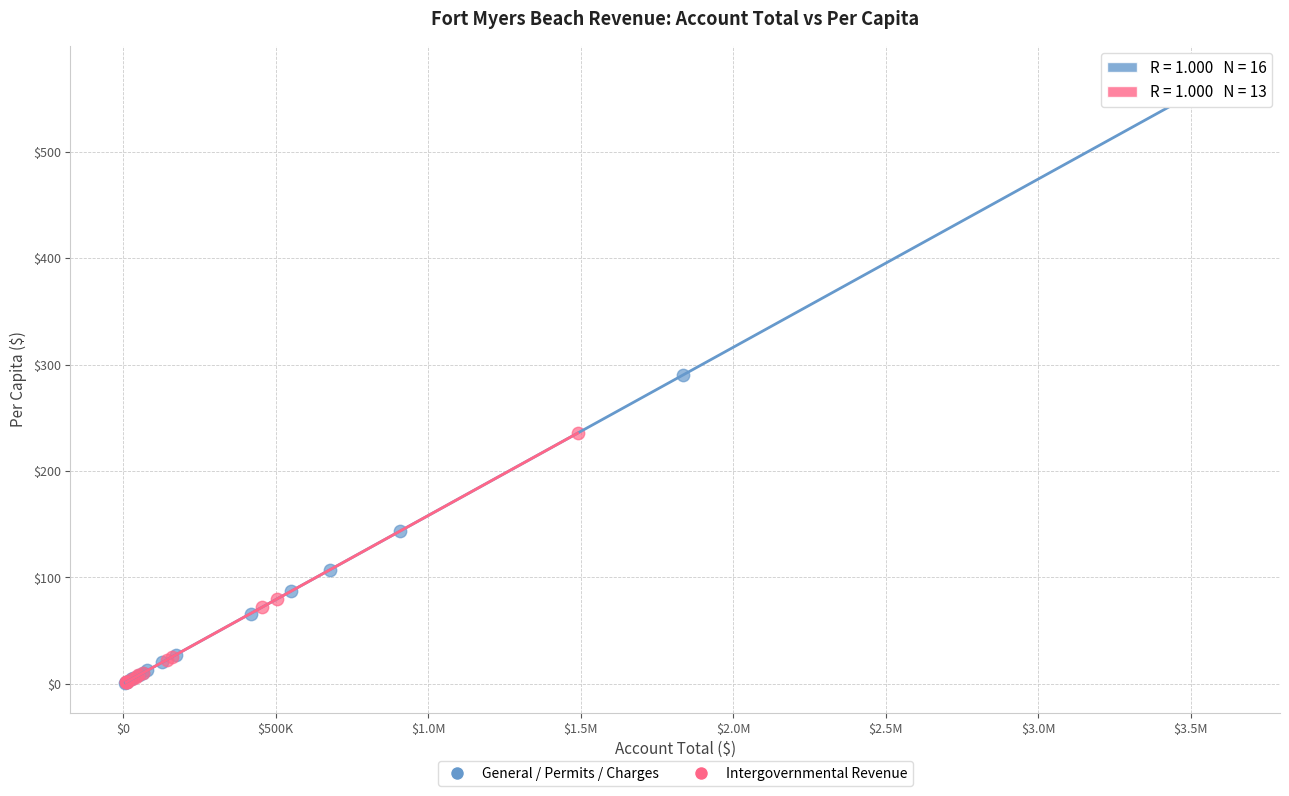

Which series contains the highest Y value?

General / Permits / Charges